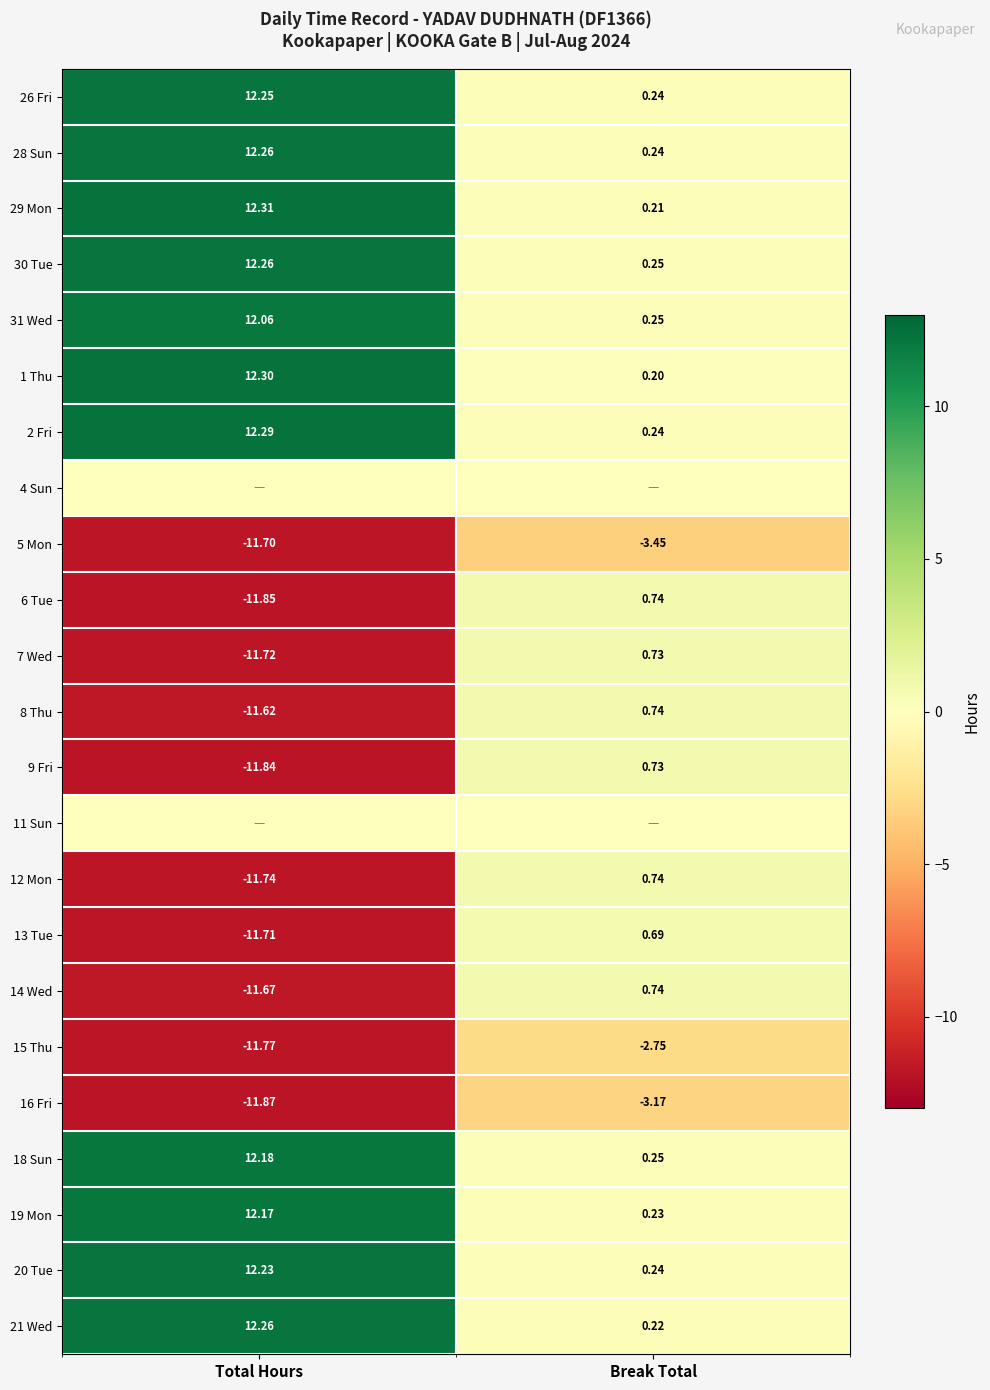

True or false: 30 Tue has a value of 12.3 at Total Hours.

True